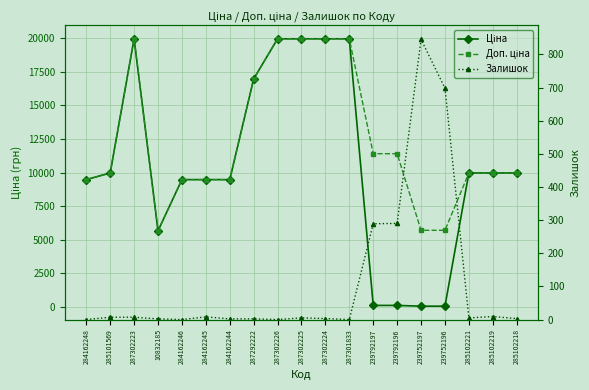

Rank the categories by Залишок value from highest to lowest.

239752197, 239752196, 239792196, 239792197, 285102219, 284162245, 285101569, 287302223, 287302225, 285102221, 287302224, 285102218, 10832185, 284162244, 287292222, 284162248, 284162246, 287302226, 287301833